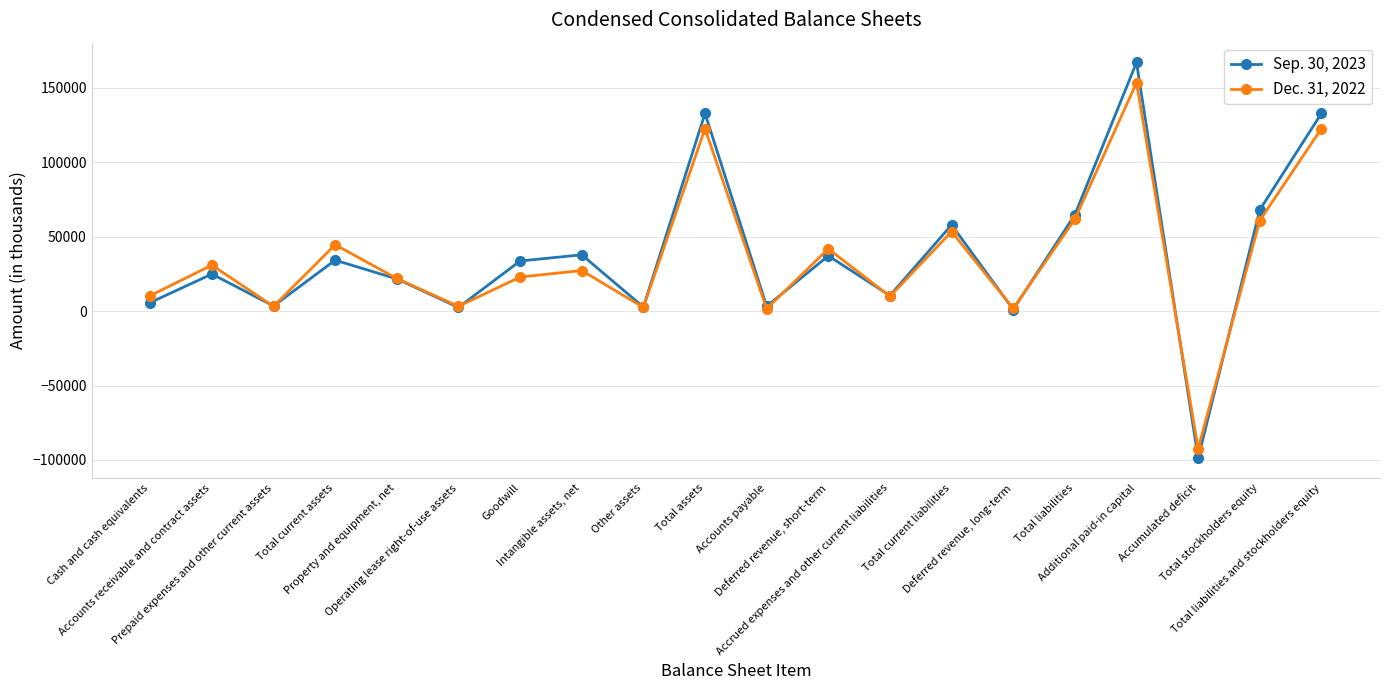

How many values in the Sep. 30, 2023 series are below 33728?

10